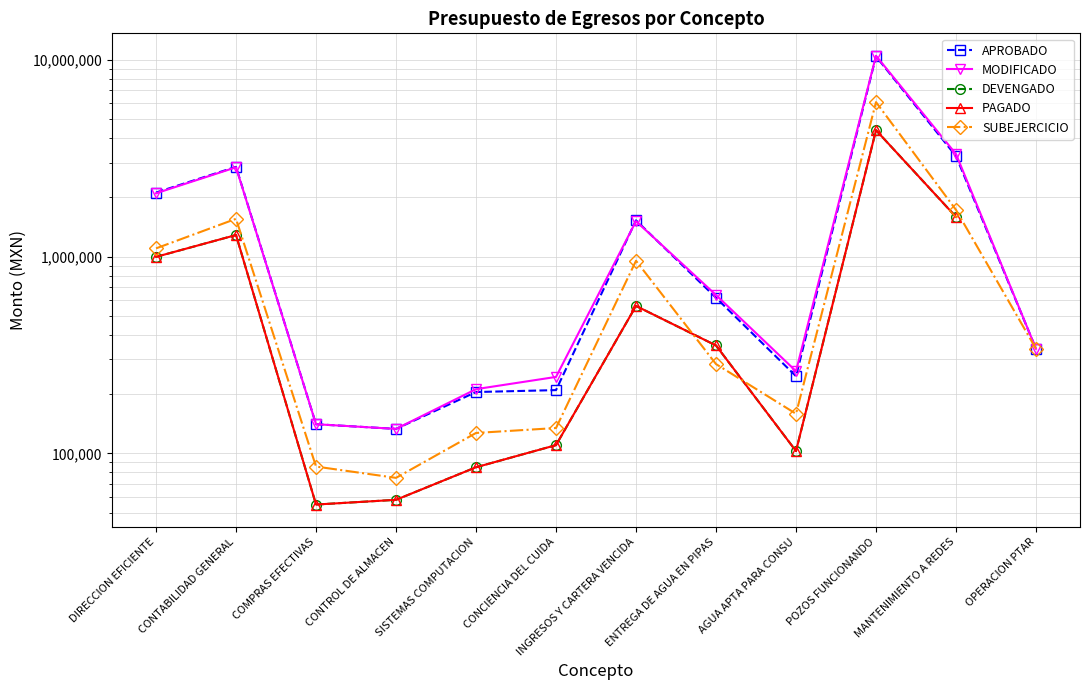

In SUBEJERCICIO, how many points are lower than both neighbors (excluding endpoints)?

2